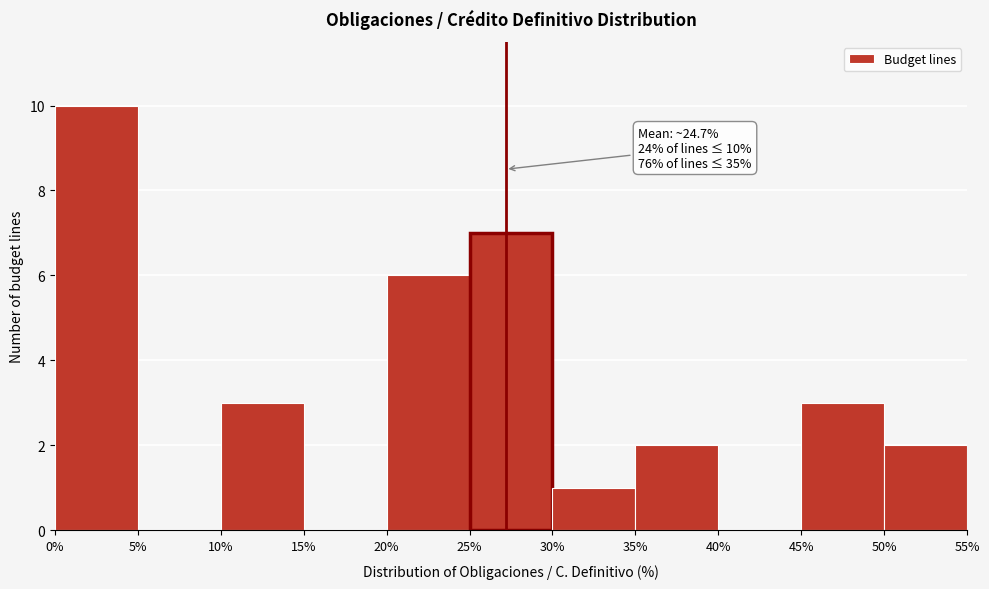

Which range on the x-axis has the tallest bar?

0% to 5%